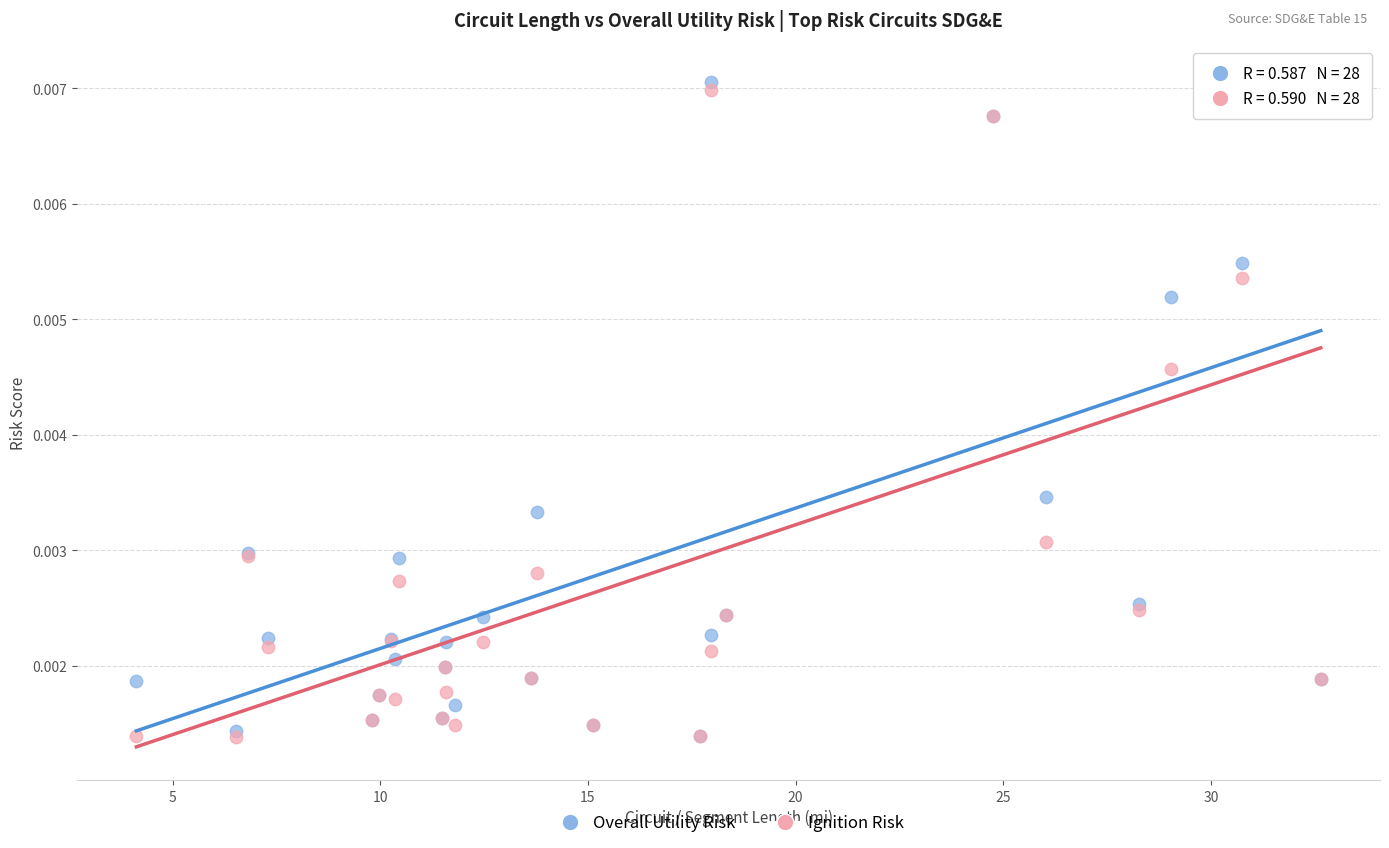

What are all the series names shown in the legend?

Overall Utility Risk, Ignition Risk